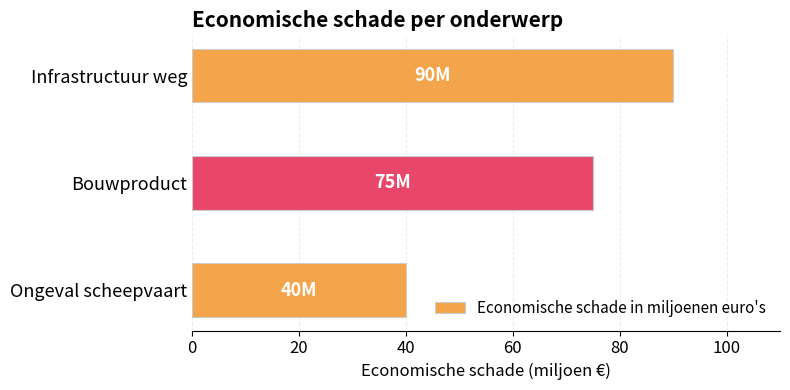

What is the average value?

68